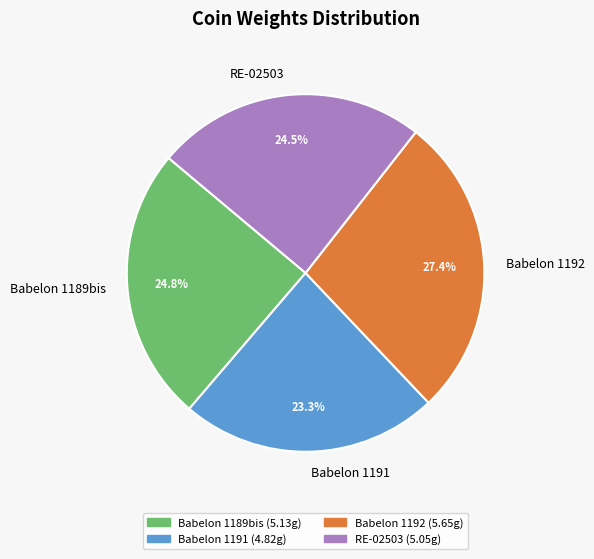

Is it true that Babelon 1192 is 27% of the pie?

True